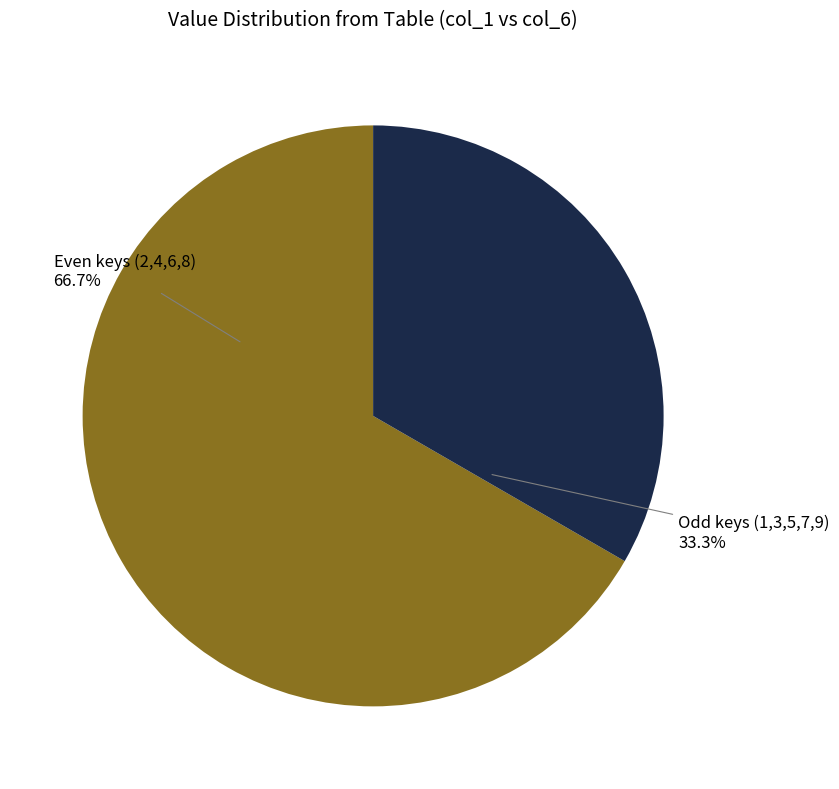

To the nearest percent, what is the average slice percentage?

50%